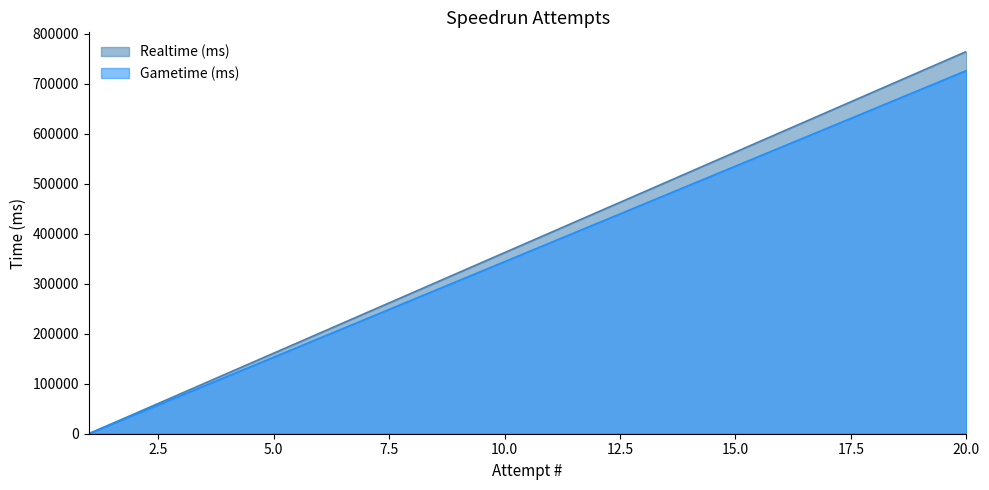

What is the spread (max minus min) of values at 20.0?

38235.4